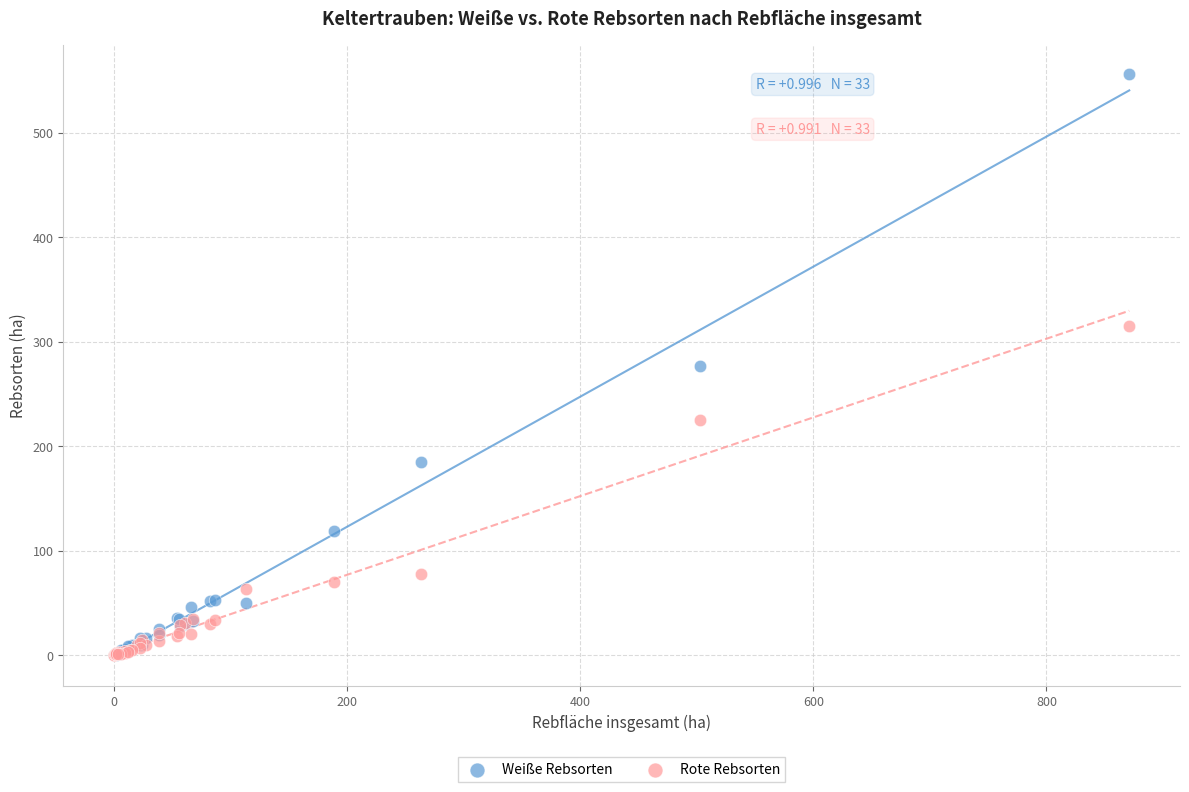

Which series reaches the maximum Y coordinate?

Weiße Rebsorten